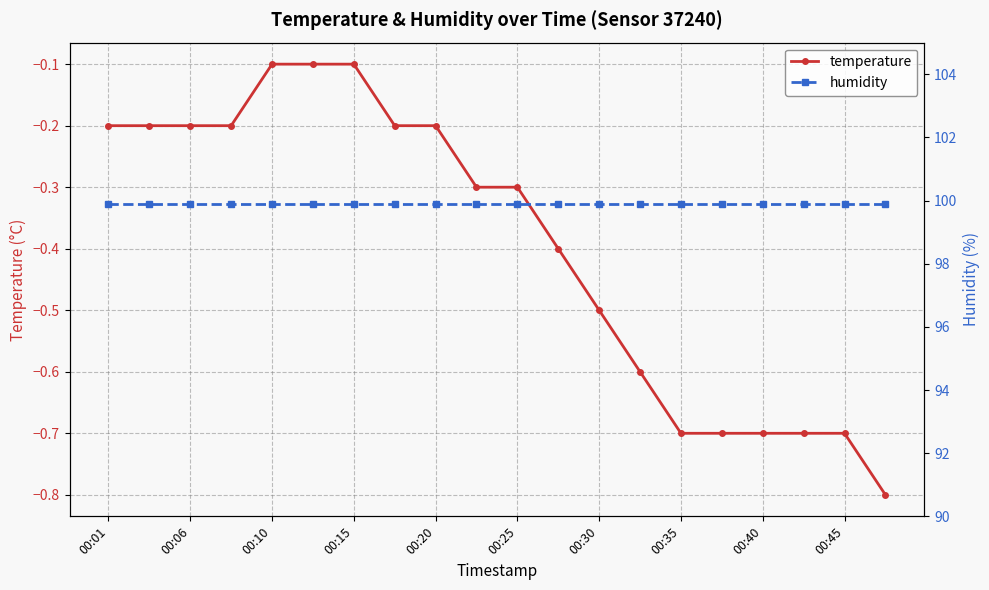

What is the average value of the temperature series?

-0.4